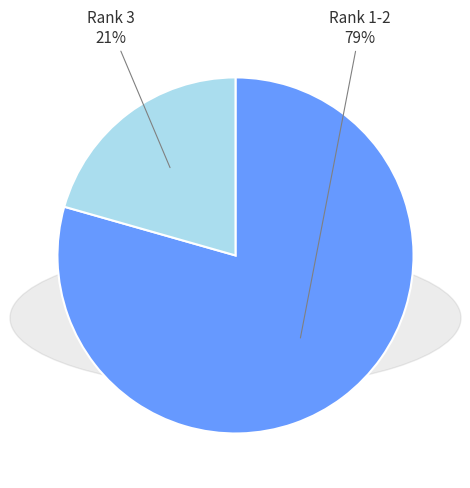

Which category has the smallest portion of the pie?

Rank 3